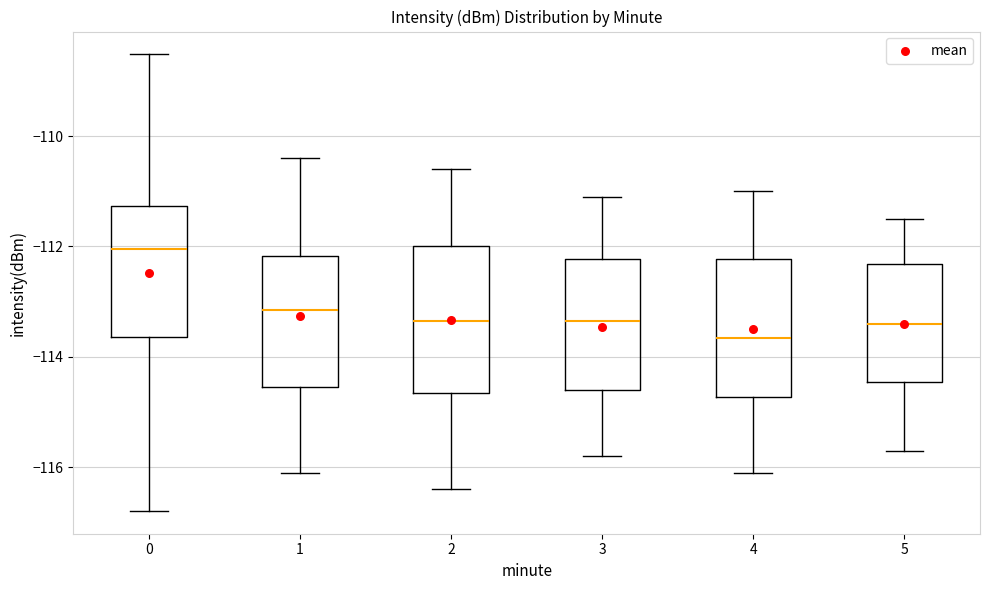

Reading left to right, read every box against the y-axis: the position of its median line, the range the box covers, and the ends of its whiskers. The values are not printed on the chart, so give them approximately, as read against the axis.

0: median -112.0, box -113.6 to -111.2, whiskers -116.8 to -108.6
1: median -113.2, box -114.6 to -112.2, whiskers -116.0 to -110.4
2: median -113.4, box -114.6 to -112.0, whiskers -116.4 to -110.6
3: median -113.4, box -114.6 to -112.2, whiskers -115.8 to -111.0
4: median -113.6, box -114.8 to -112.2, whiskers -116.0 to -111.0
5: median -113.4, box -114.4 to -112.4, whiskers -115.6 to -111.4